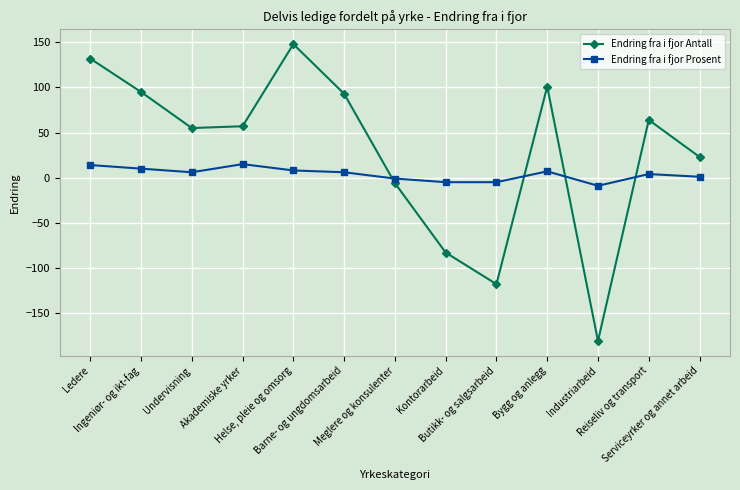

Where is the first local maximum for Endring fra i fjor Antall?

Helse, pleie og omsorg